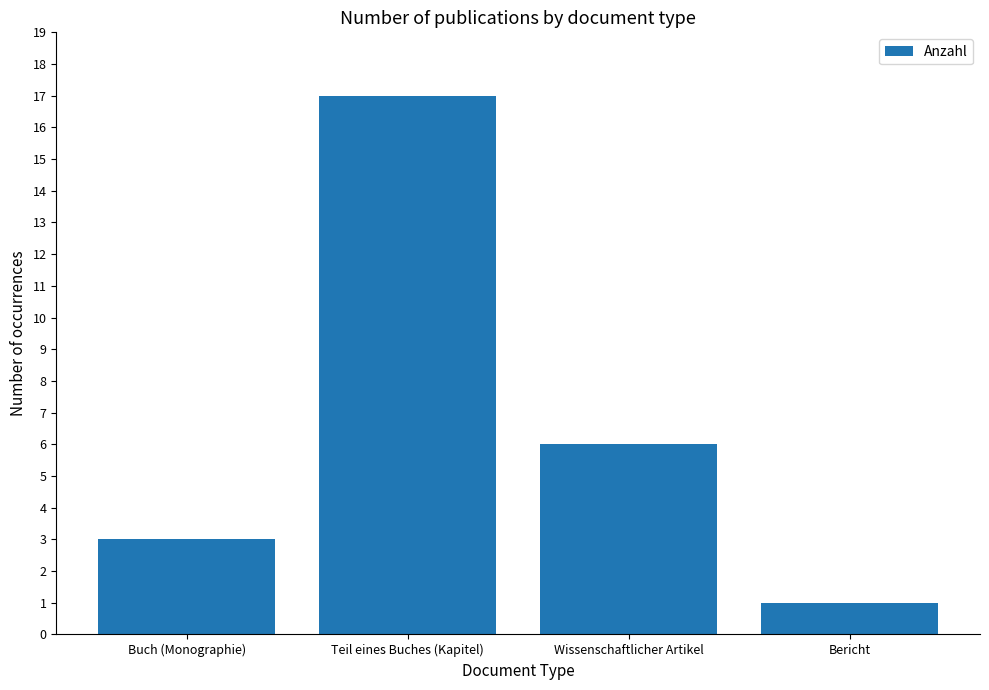

List the labels in order of value, largest first.

Teil eines Buches (Kapitel), Wissenschaftlicher Artikel, Buch (Monographie), Bericht